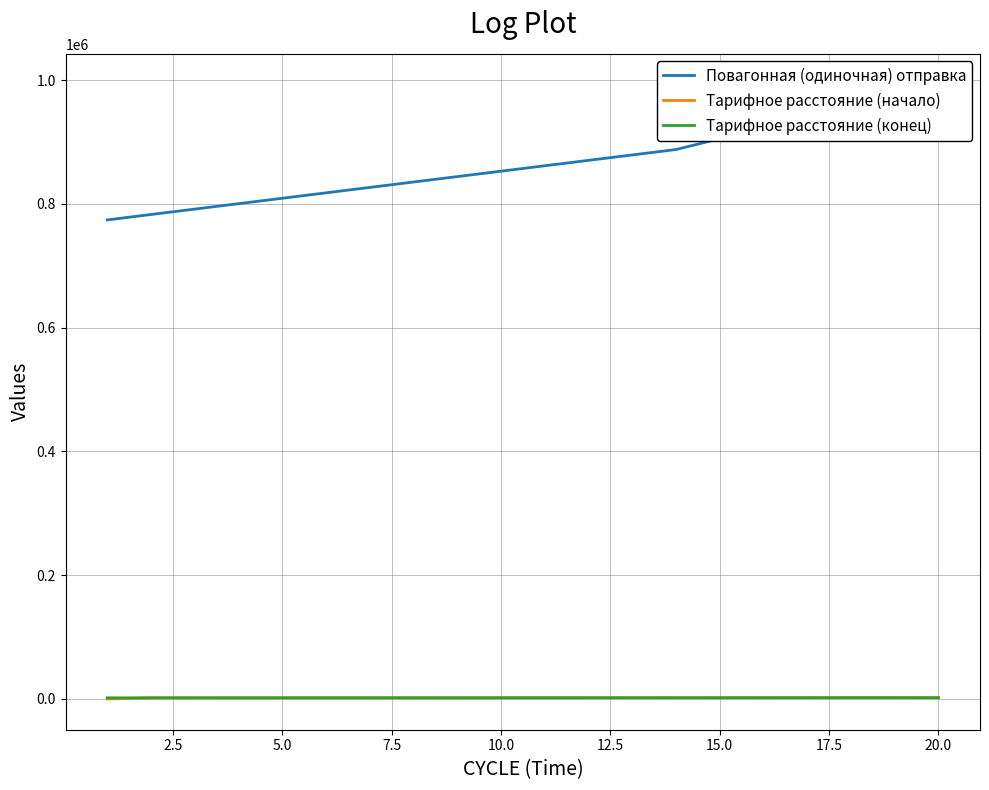

True or false: Тарифное расстояние (начало) and Тарифное расстояние (конец) intersect in this chart.

False